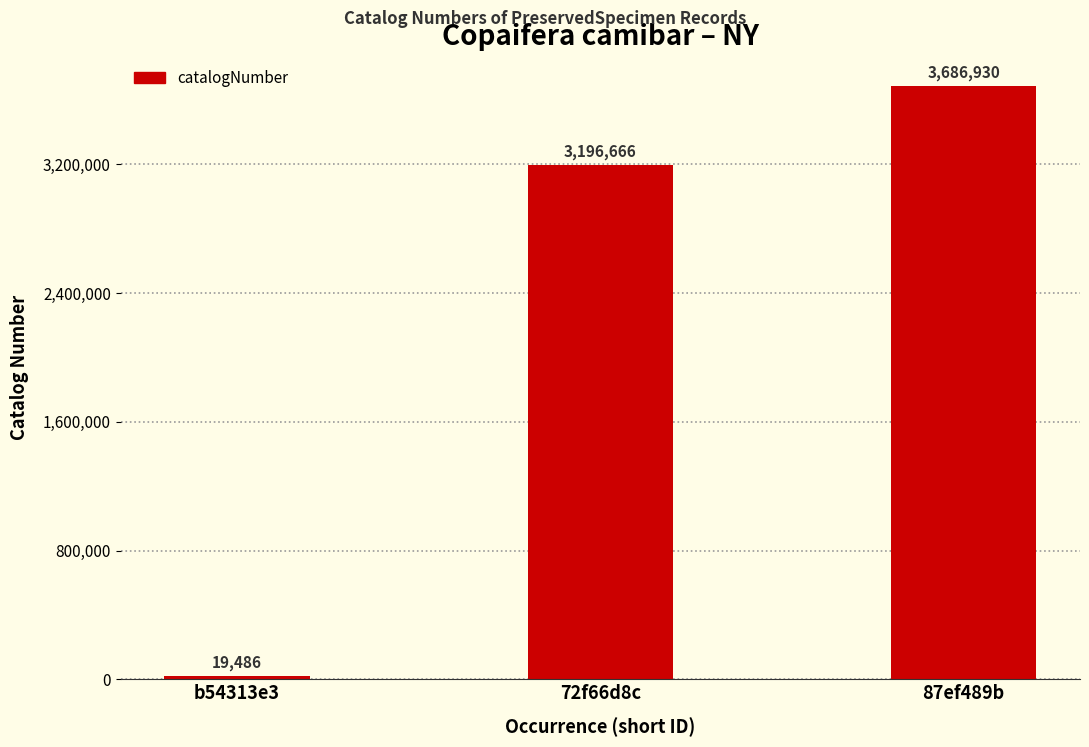

Where is the data nearest to the value 1853208?

72f66d8c